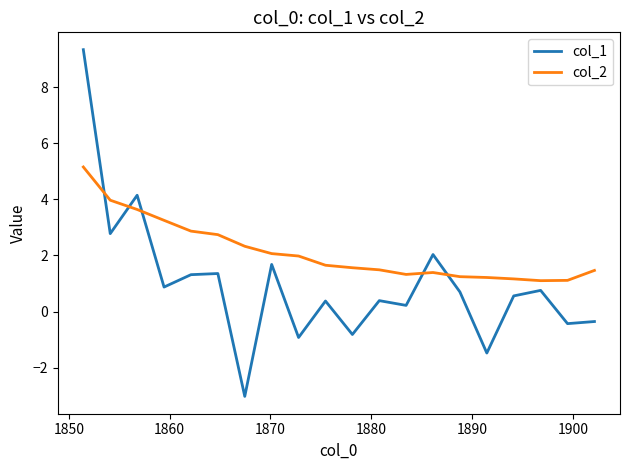

Which series has the largest range (max minus min)?

col_1